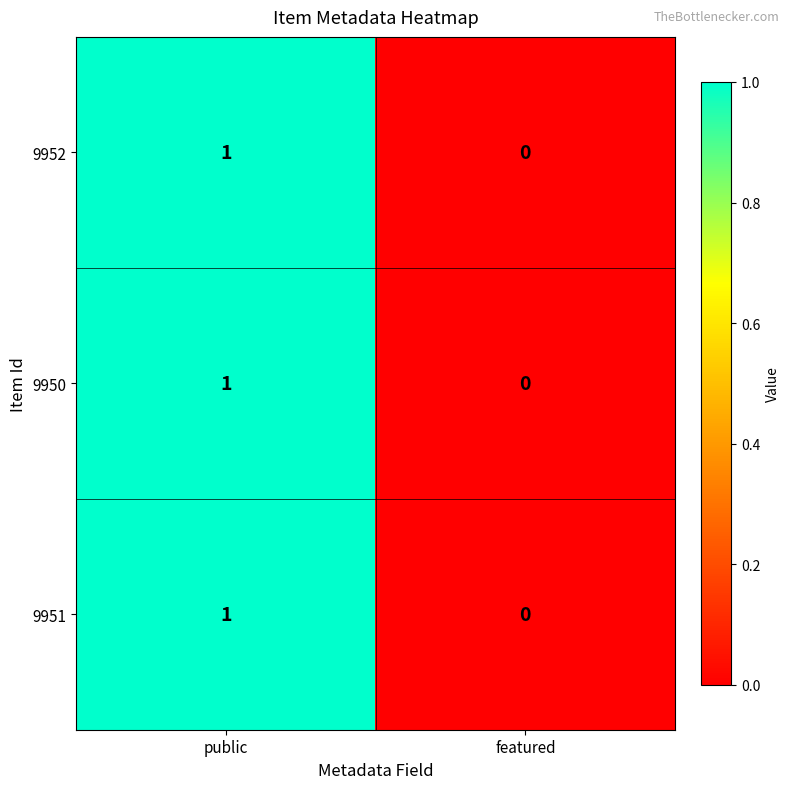

Which category has the highest value across all series?

public